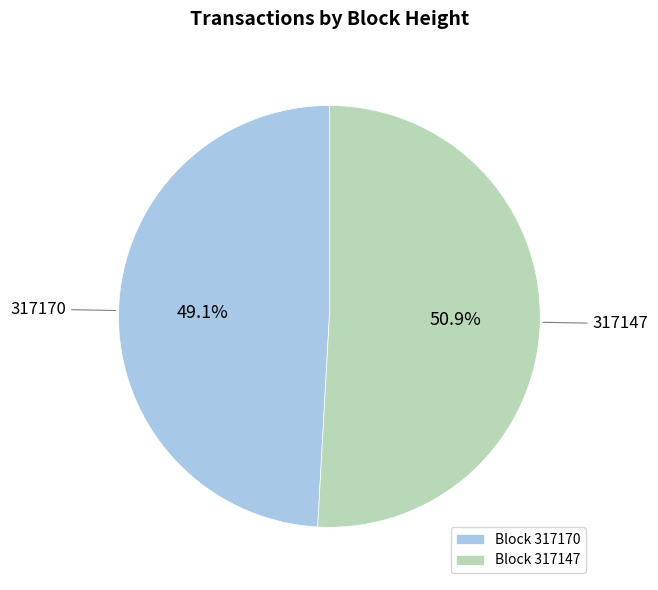

Is 317170 the majority of the pie?

No